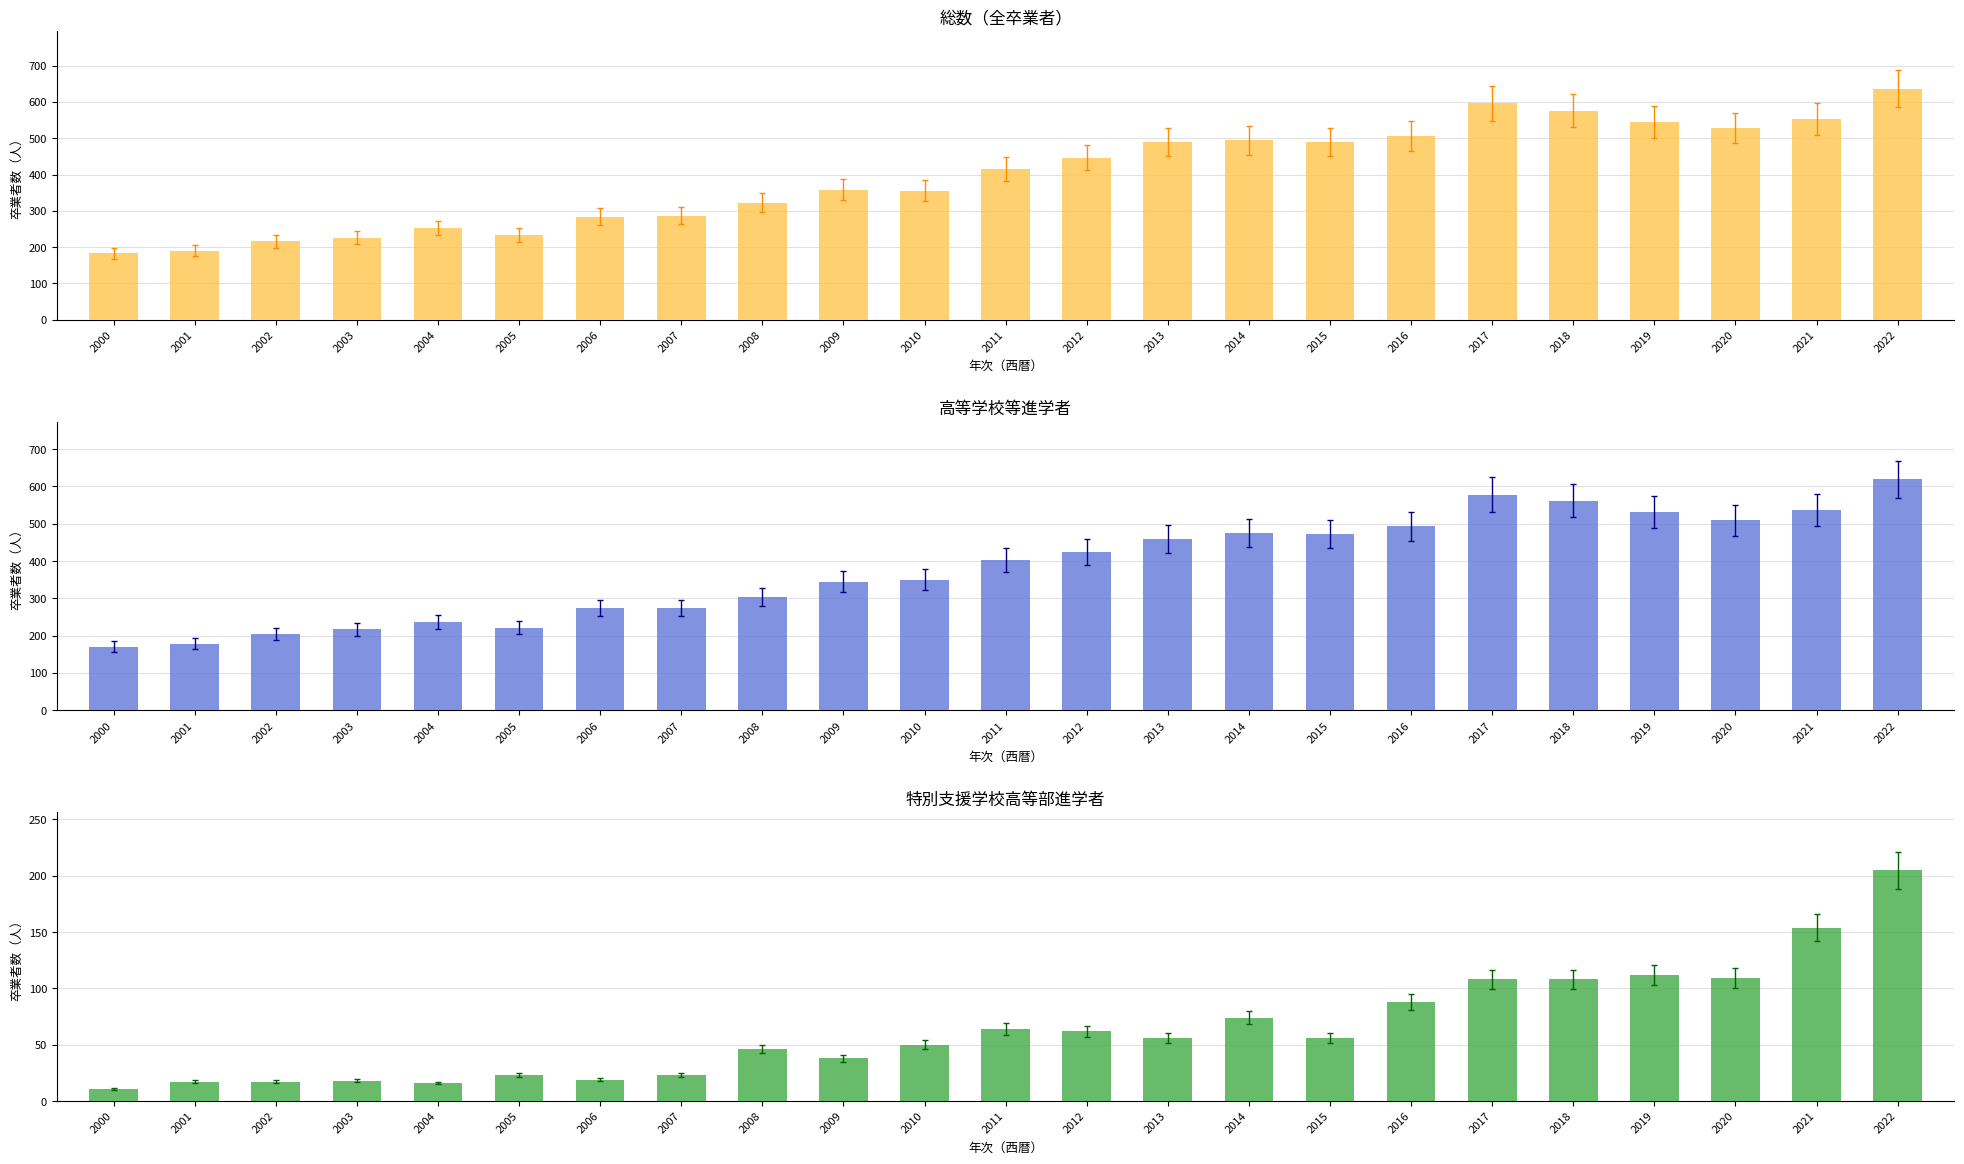

Reading left to right, extract all data points from this chart.

総数: 2000=183	2001=190	2002=216	2003=226	2004=253	2005=234	2006=284	2007=287	2008=322	2009=358	2010=356	2011=415	2012=447	2013=489	2014=494	2015=490	2016=506	2017=596	2018=576	2019=545	2020=528	2021=552	2022=637
高等学校等進学者総数: 2000=171	2001=179	2002=204	2003=217	2004=236	2005=221	2006=275	2007=274	2008=304	2009=345	2010=350	2011=403	2012=424	2013=459	2014=476	2015=472	2016=493	2017=578	2018=562	2019=532	2020=509	2021=538	2022=619
特別支援学校高等部: 2000=11	2001=17	2002=17	2003=18	2004=16	2005=23	2006=19	2007=23	2008=46	2009=38	2010=50	2011=64	2012=62	2013=56	2014=74	2015=56	2016=88	2017=108	2018=108	2019=112	2020=109	2021=154	2022=205